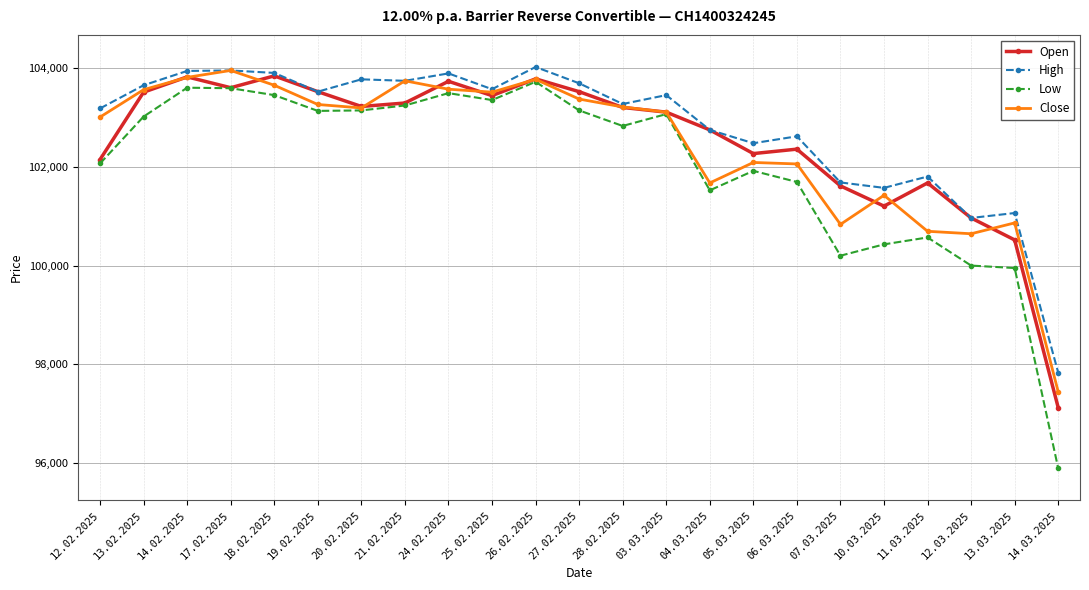

What value does the High series have at 26.02.2025?

104025